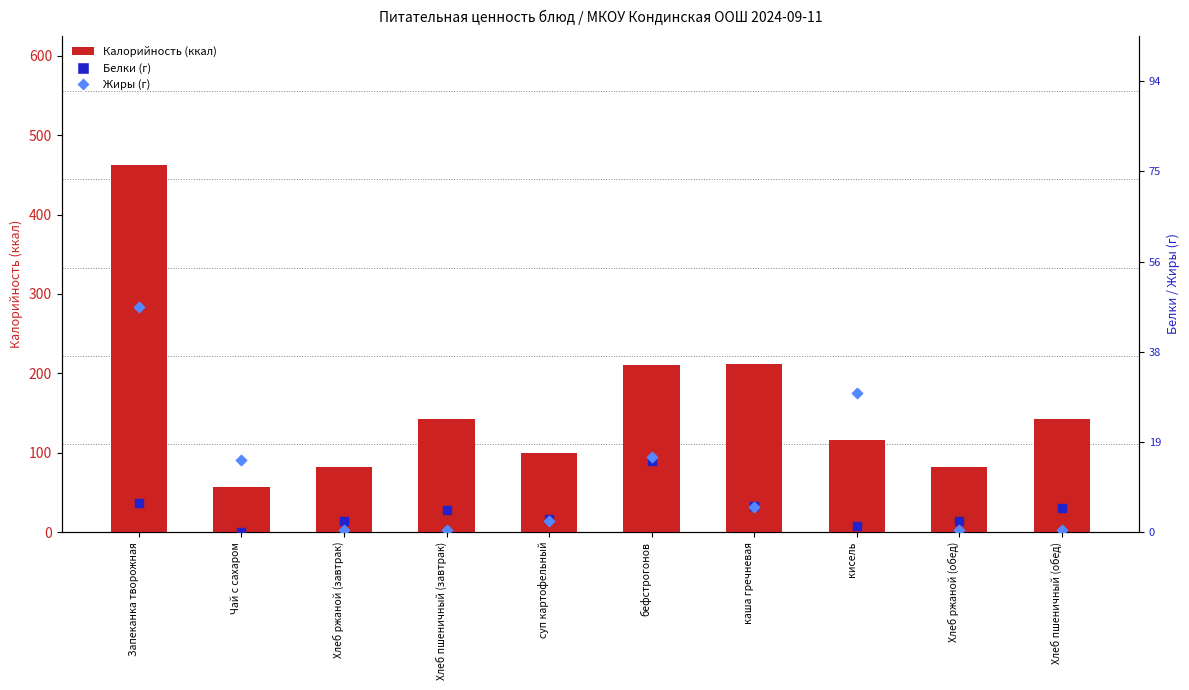

At how many categories does at least one series exceed 352?

1